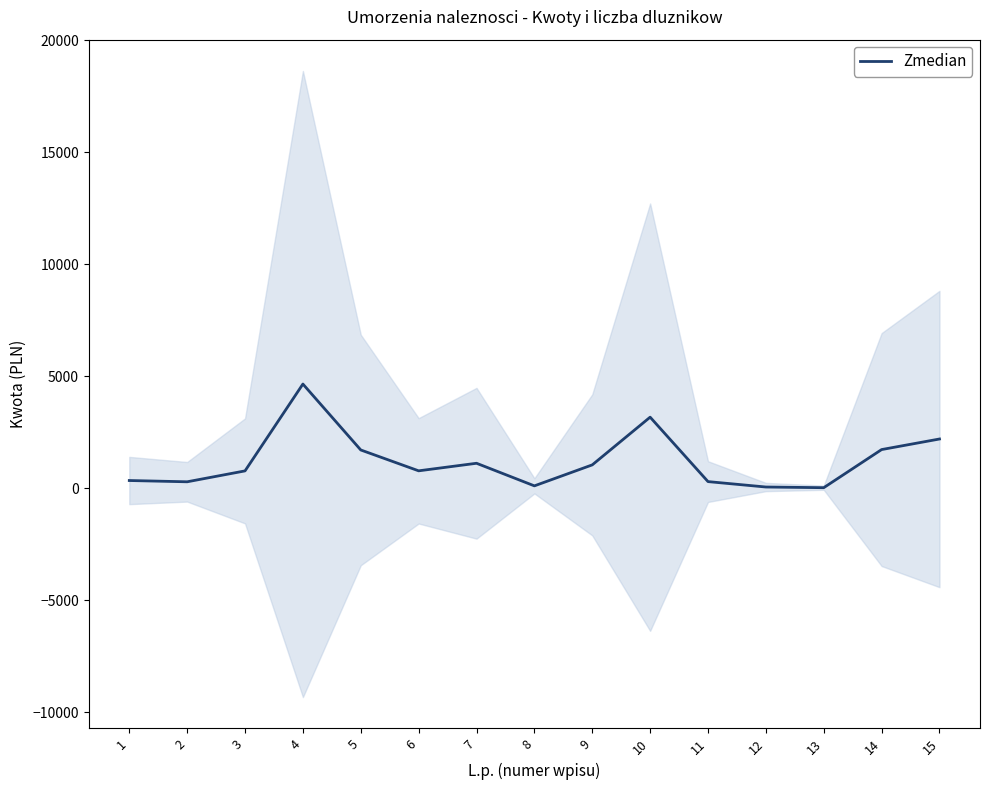

List the labels in order of value, largest first.

4, 10, 15, 14, 5, 7, 9, 6, 3, 1, 11, 2, 8, 12, 13